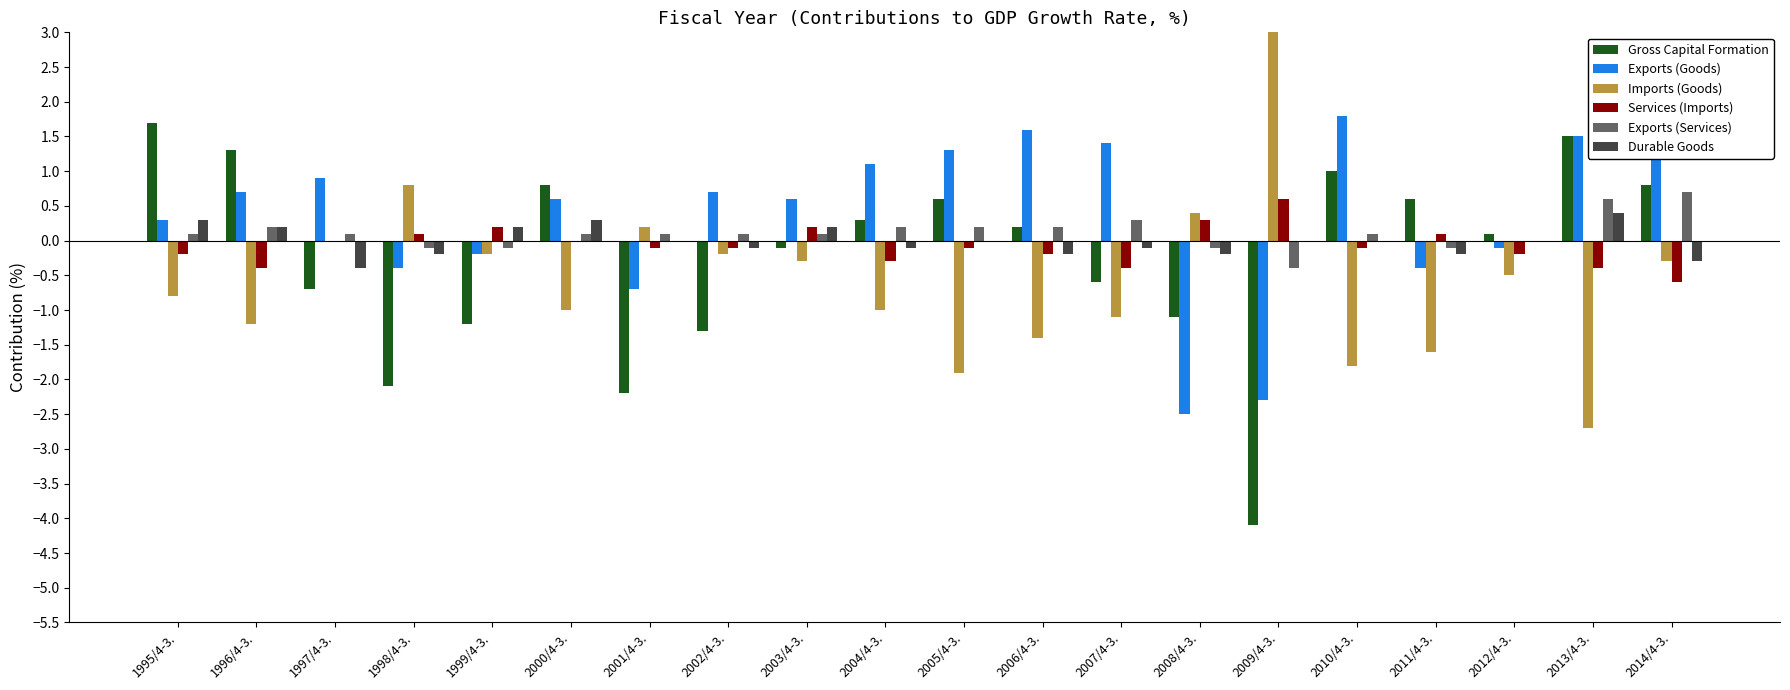

What position from the right is 2003/4-3.?

12